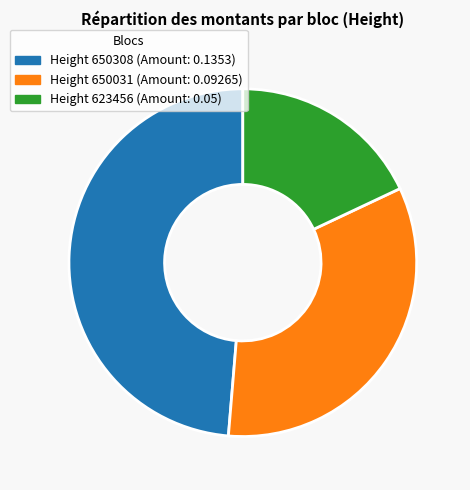

Is there a majority slice in this chart?

No